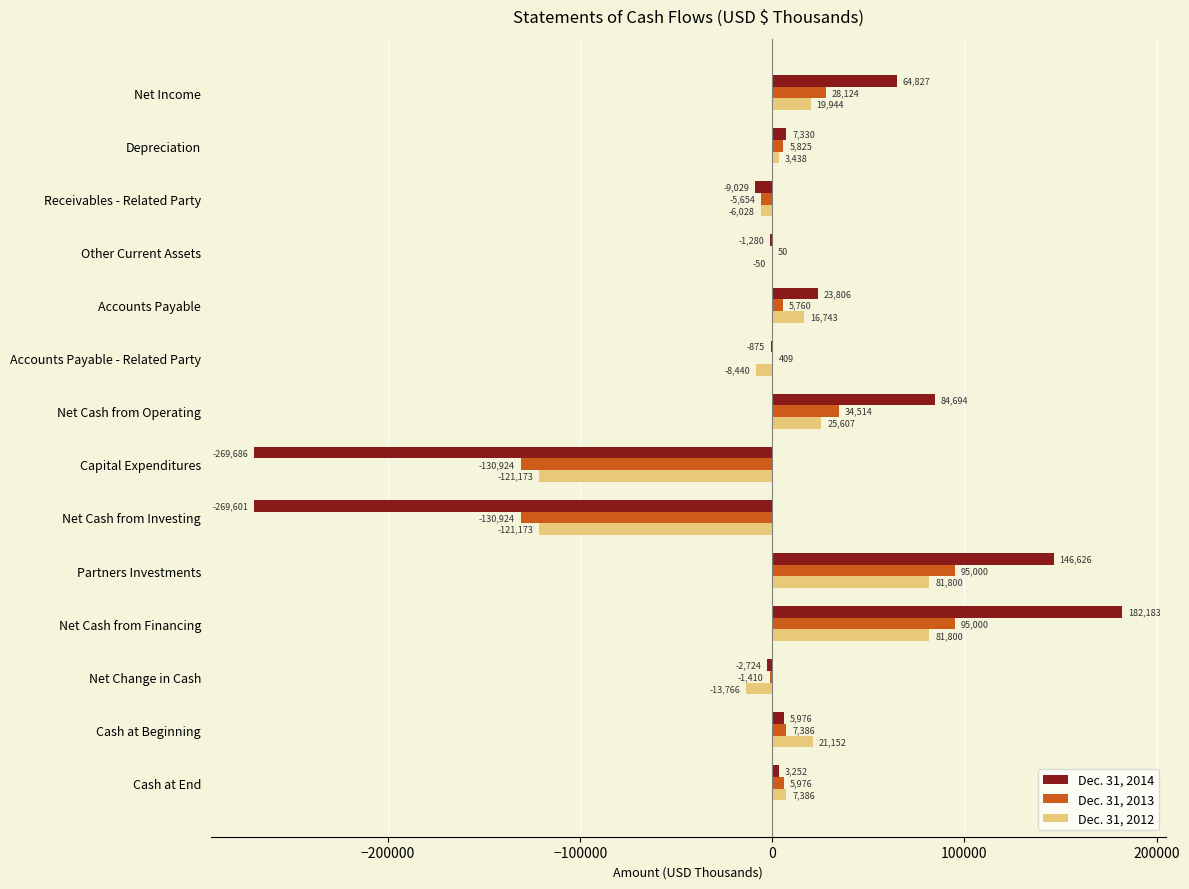

Count the number of categories in the chart.

14